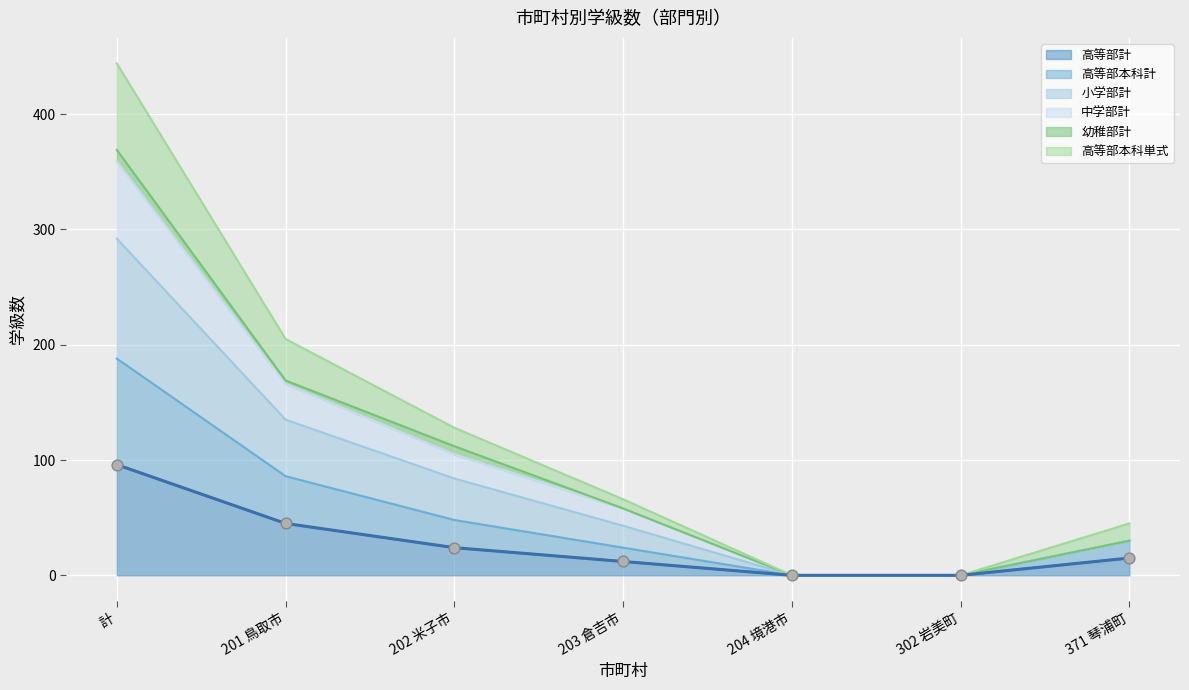

Is it true that 高等部計 equals 47 at 302 岩美町?

False